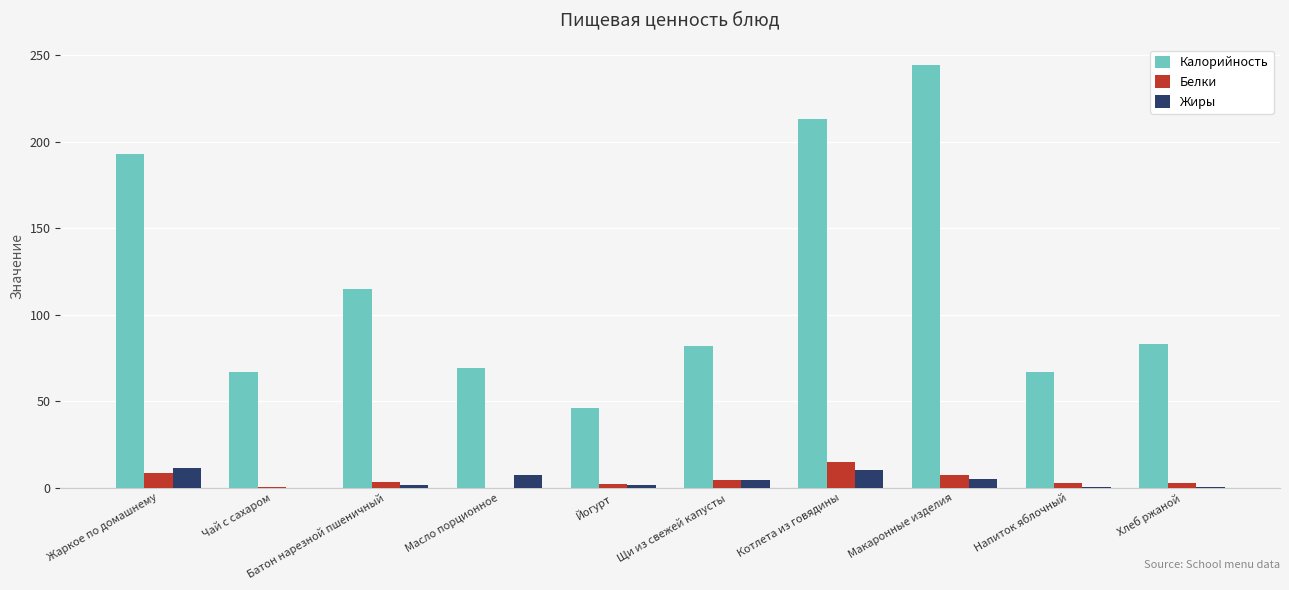

Which series changed the most between Батон нарезной пшеничный and Масло порционное?

Калорийность